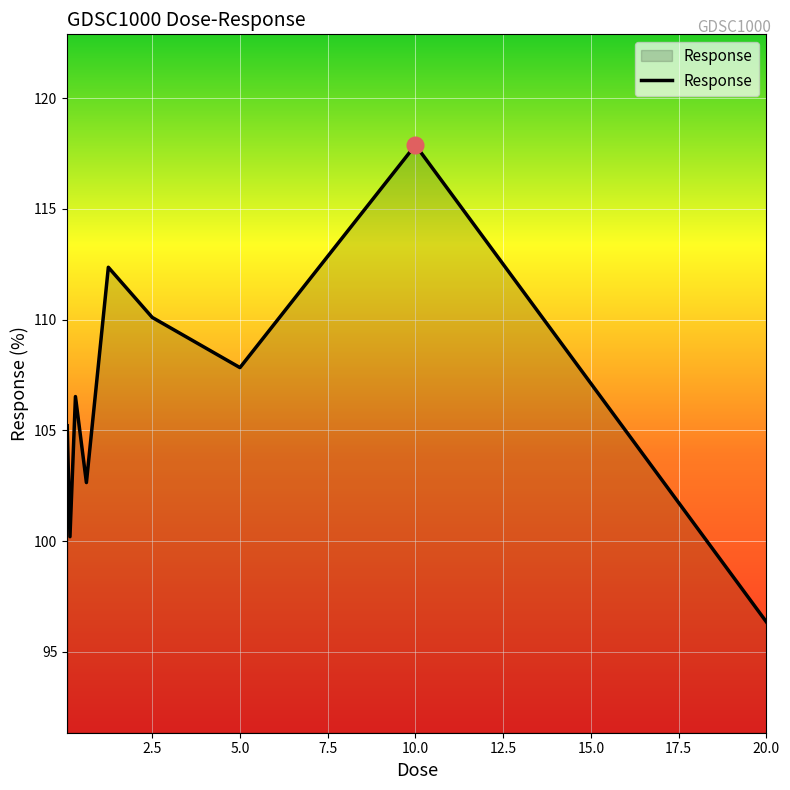

Reading right to left, extract all data points from this chart.

96.3	117.9	107.8	110.1	112.4	102.6	106.5	100.2	105.2